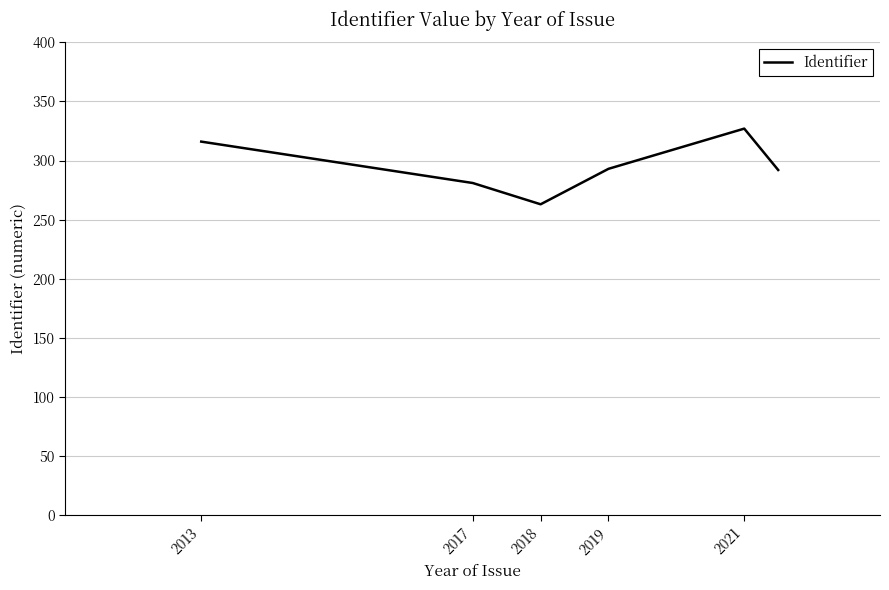

True or false: the data has more than 1 interior local peaks.

False